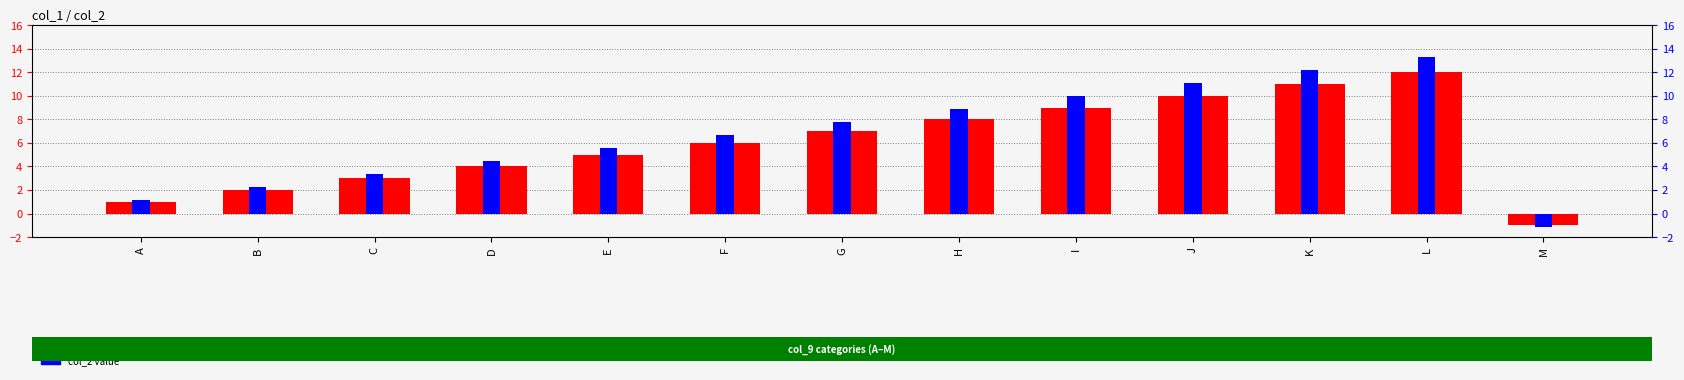

How many bars are there in total?

26